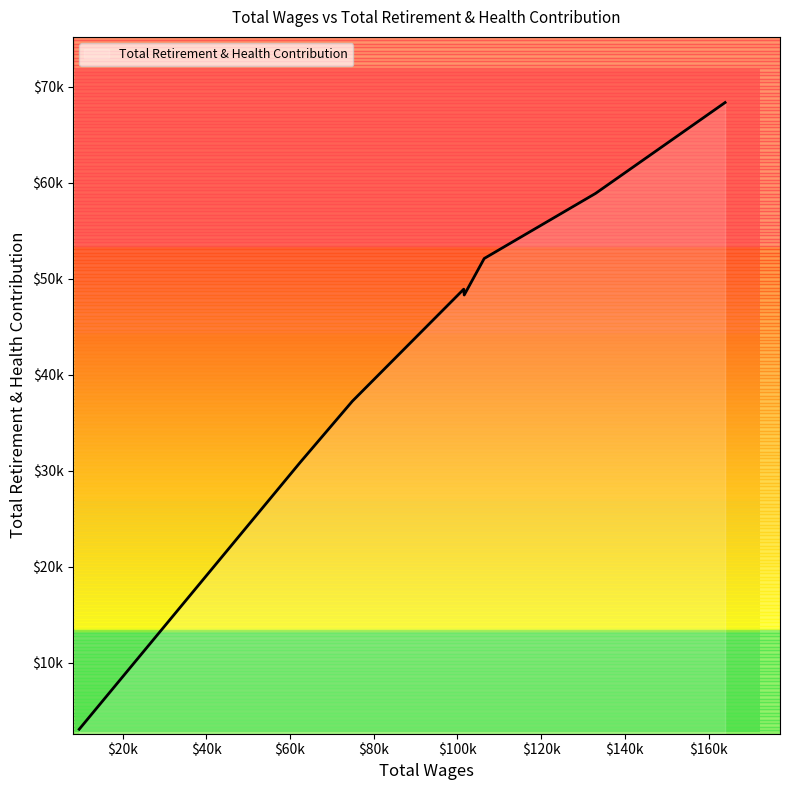

What is the minimum value shown in the chart?

3095